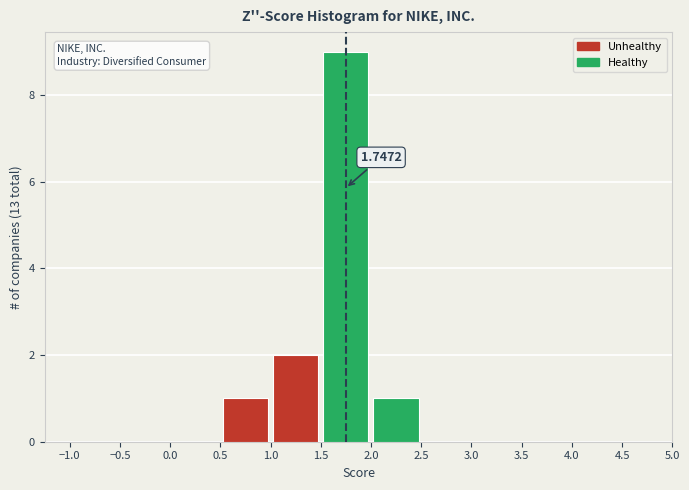

Over which range of the x-axis is the bar tallest?

1.5 to 2.0